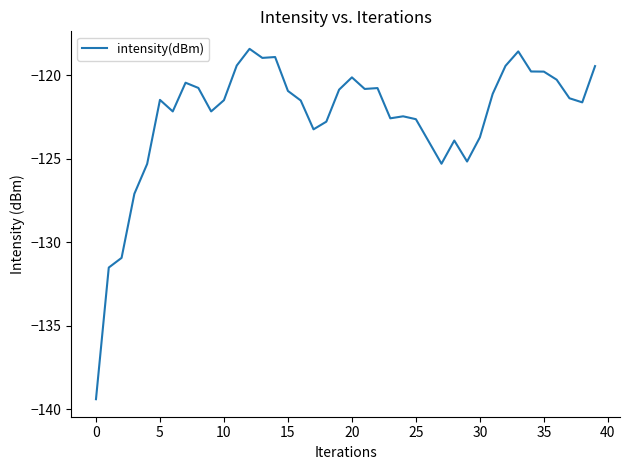

What is the difference between the second highest and second lowest values?

12.9